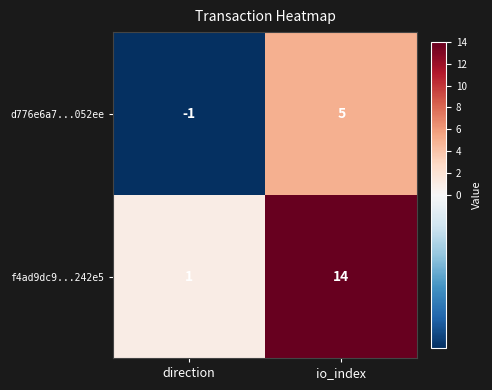

Is it true that f4ad9dc9...242e5 equals 0 at direction?

False